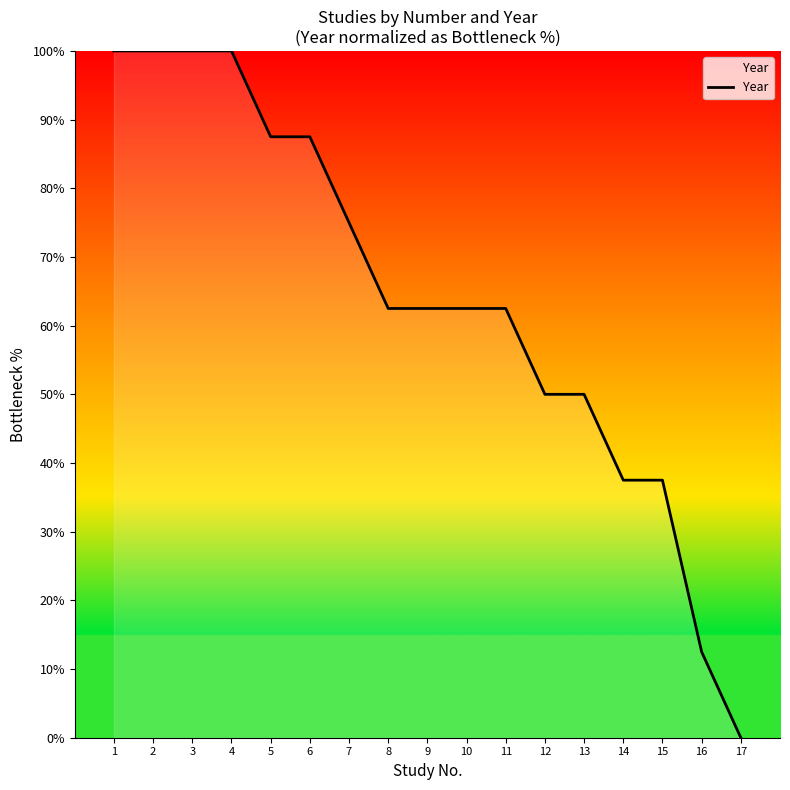

True or false: the data shows 100.0 at 4.

True